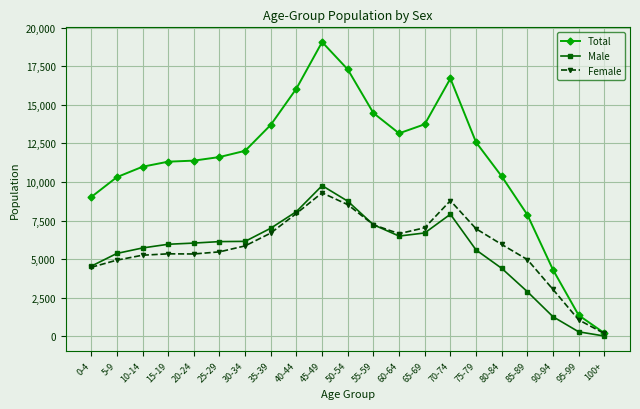

Which category has the lowest value in the Male series?

100+